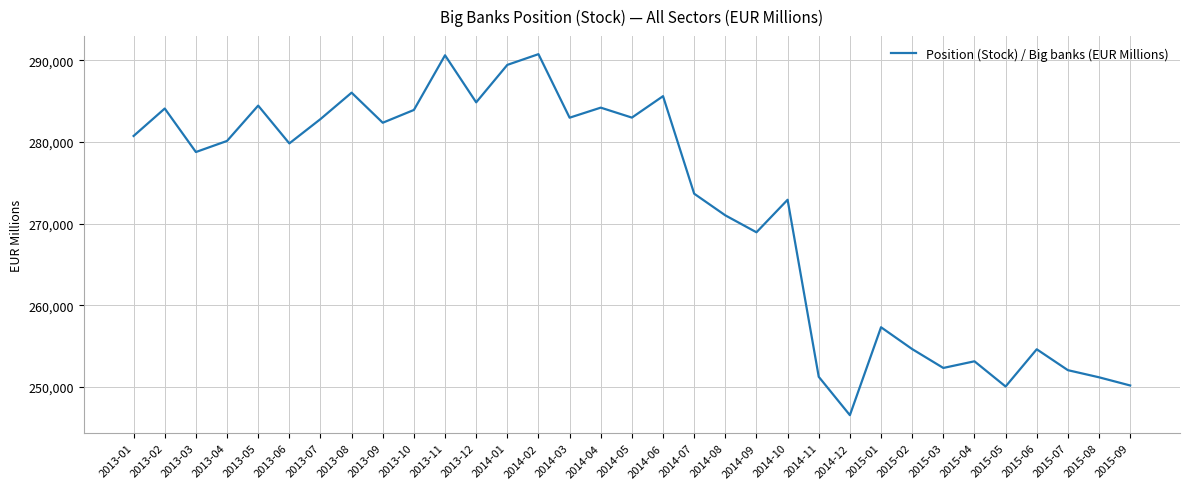

What is the difference between the maximum and second lowest values?

40712